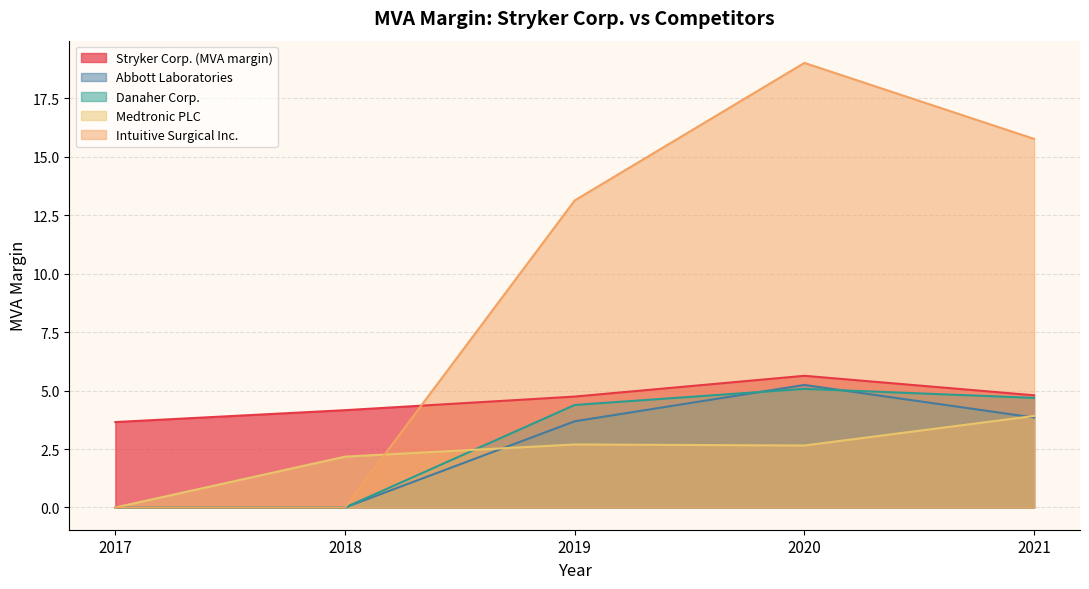

Reading left to right, transcribe all the data shown in this chart.

Stryker Corp. (MVA margin): 2017=3.7	2018=4.2	2019=4.7	2020=5.6	2021=4.8
Abbott Laboratories: 2017=0.0	2018=0.0	2019=3.7	2020=5.2	2021=3.8
Danaher Corp.: 2017=0.0	2018=0.0	2019=4.4	2020=5.1	2021=4.7
Medtronic PLC: 2017=0.0	2018=2.2	2019=2.7	2020=2.6	2021=3.9
Intuitive Surgical Inc.: 2017=0.0	2018=0.0	2019=13.1	2020=19.0	2021=15.8